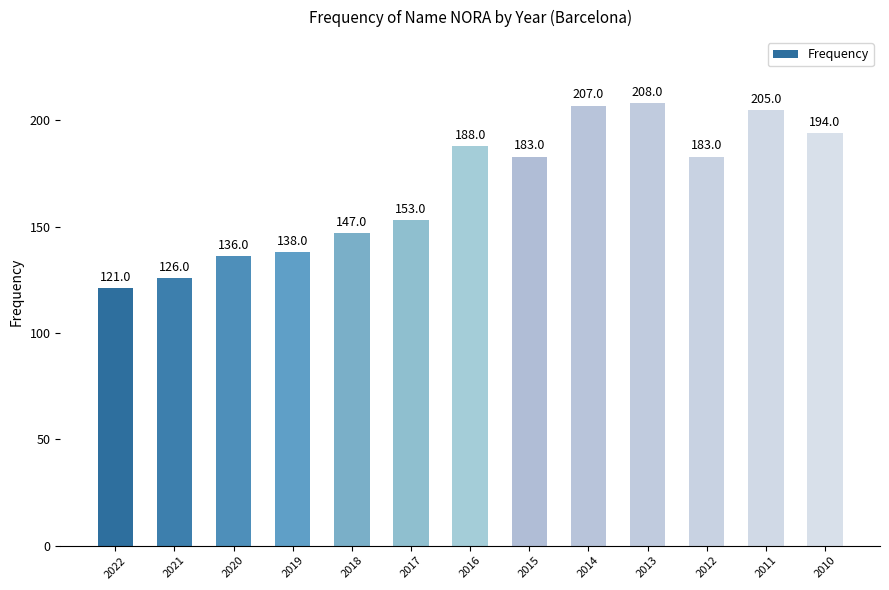

What is the minimum value shown in the chart?

121